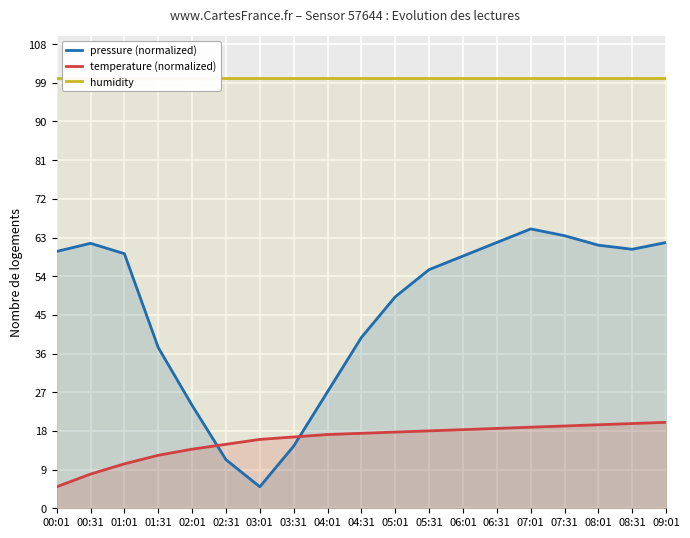

What is the value of the pressure (normalized) point at the 14th from the left?

61.8